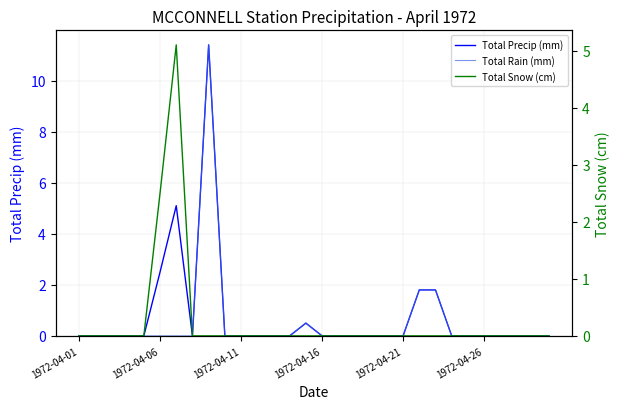

Is the value of Total Snow (cm) at 1972-04-16 greater than the value of Total Precip (mm) at 1972-04-11?

No